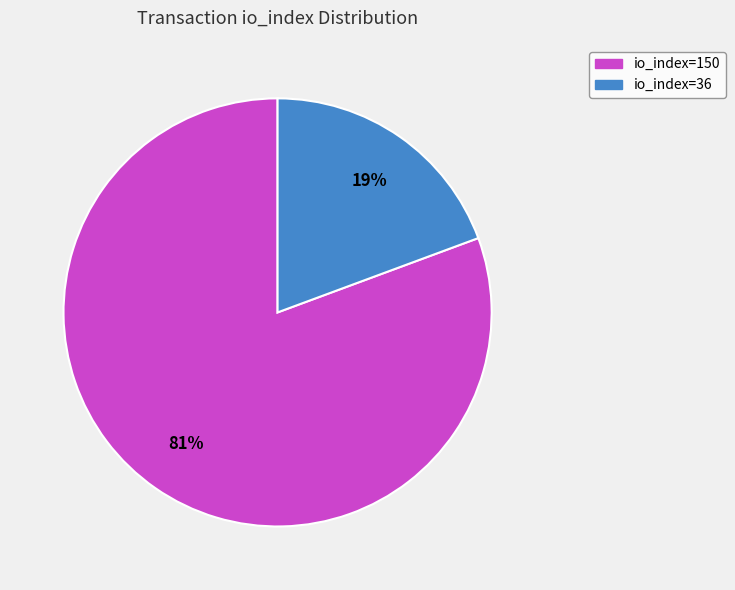

Count the number of slices in the pie.

2